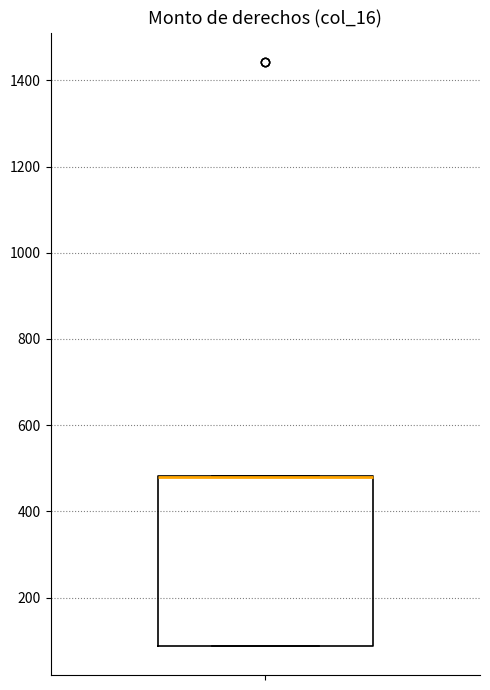

Read this box plot against the y-axis: the position of the median line, the range covered by the box, and the ends of both whiskers. The values are not printed on the chart, so give them approximately, as read against the axis.

median 480 (drawn on the box's upper edge), box 80 to 480, whiskers 80 to 480